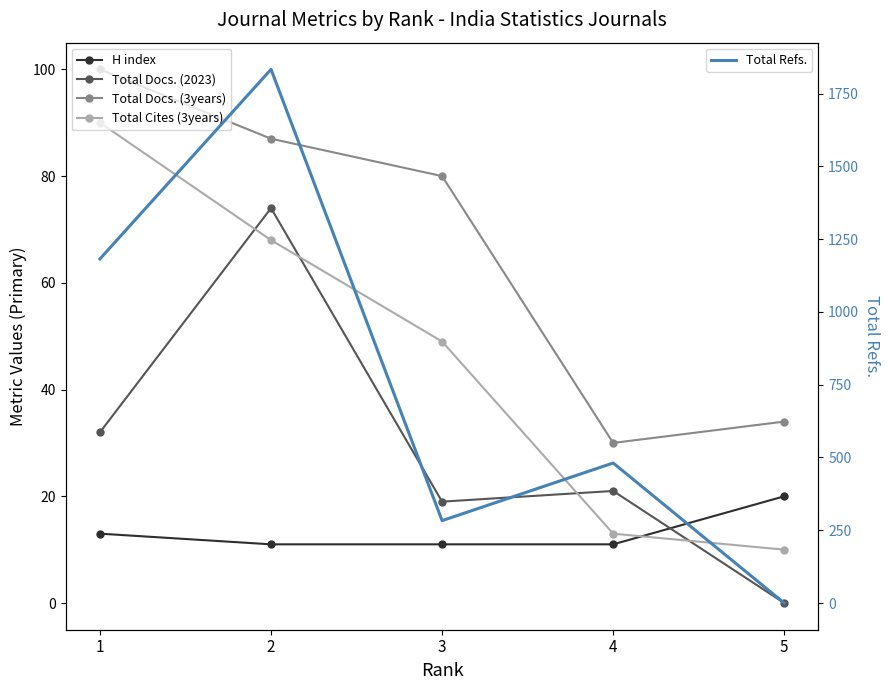

Between 1 and 5, which is larger?

5